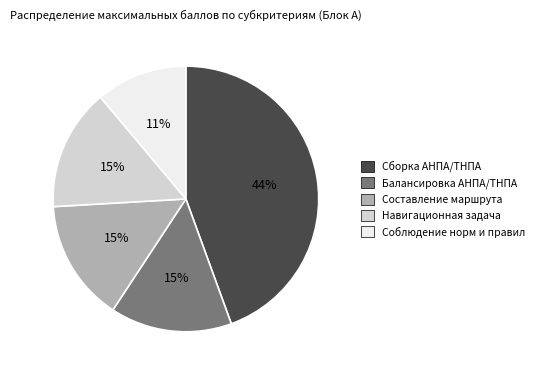

How many segments does this pie chart have?

5